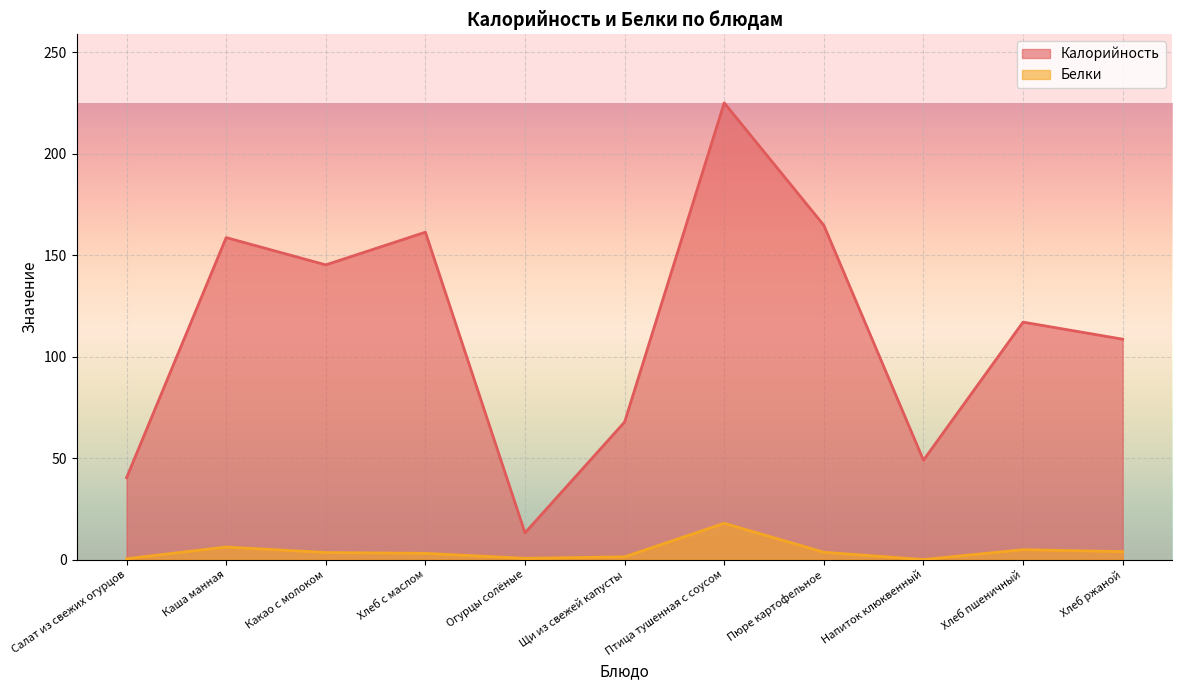

How many categories are shown in the chart?

11